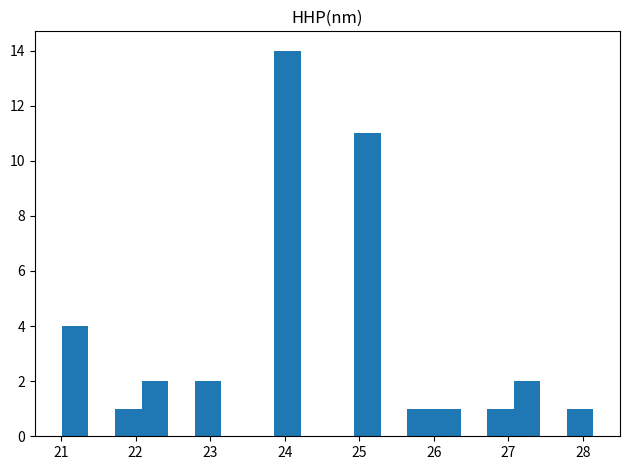

Read against the x-axis, roughly where is the centre of the tallest bar?

24.0